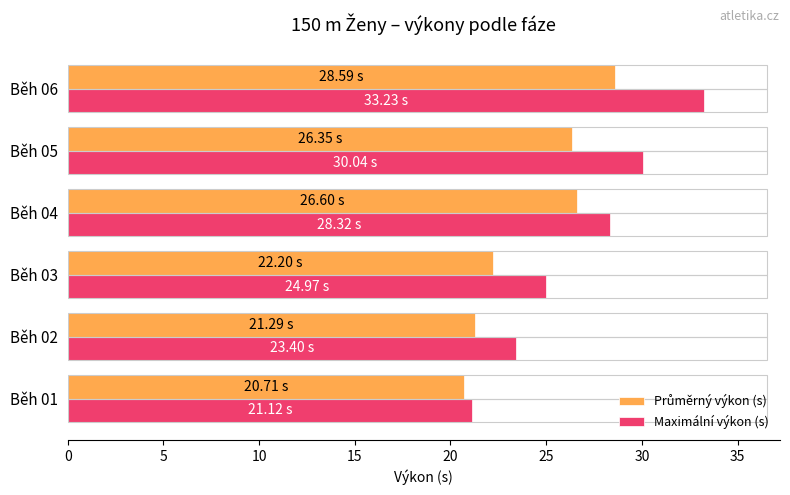

What is the spread (max minus min) of values at Běh 04?

1.7